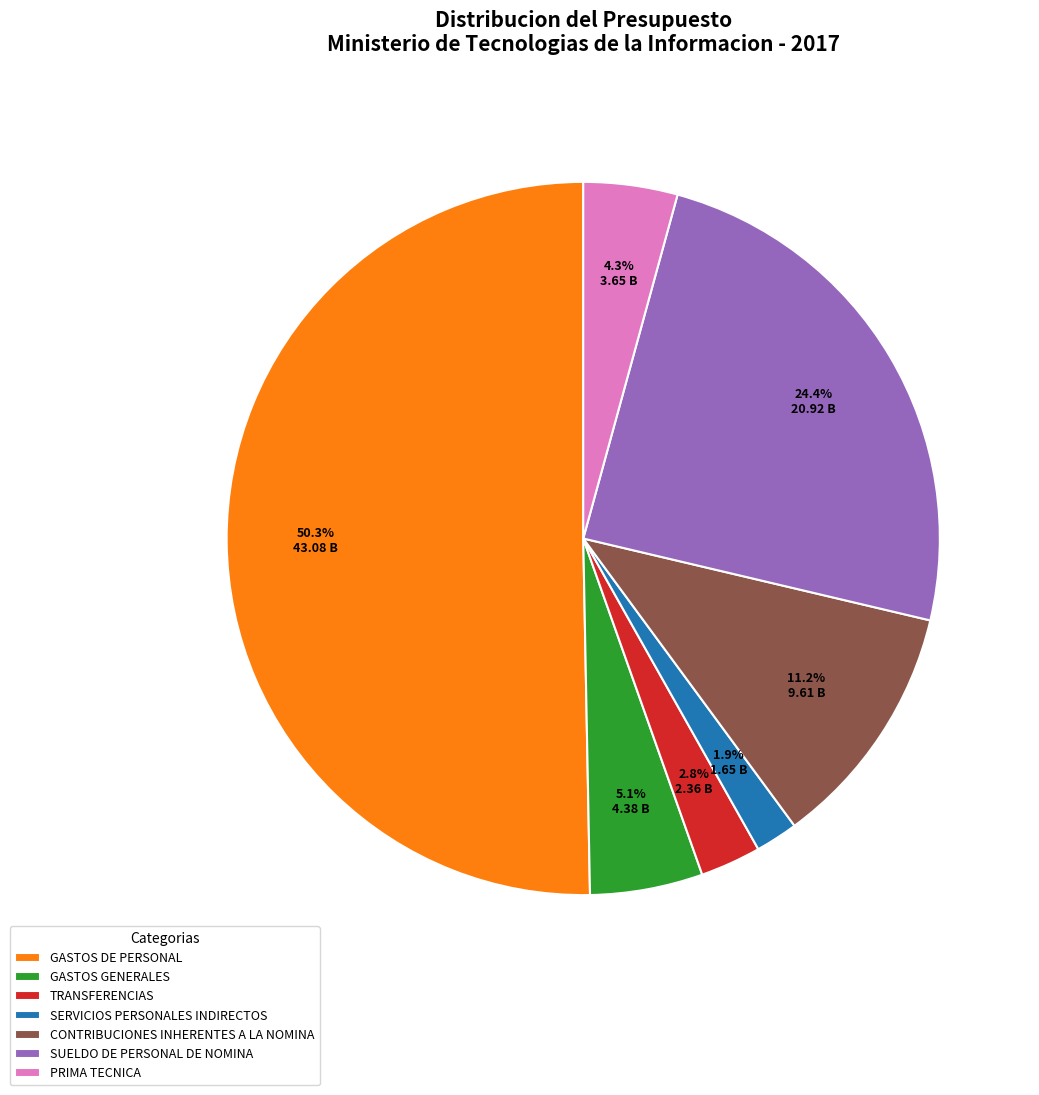

Which slice is the smallest?

SERVICIOS PERSONALES INDIRECTOS